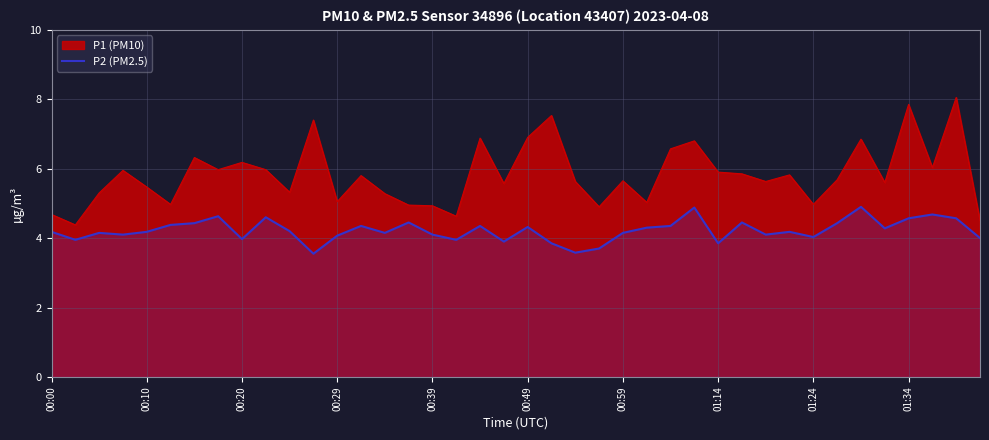

List the series in order of their overall mean, highest first.

P1 (PM10), P2 (PM2.5)